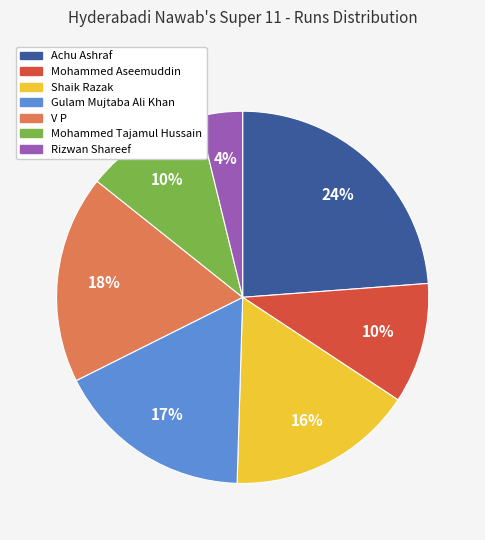

Does any single category account for the majority?

No